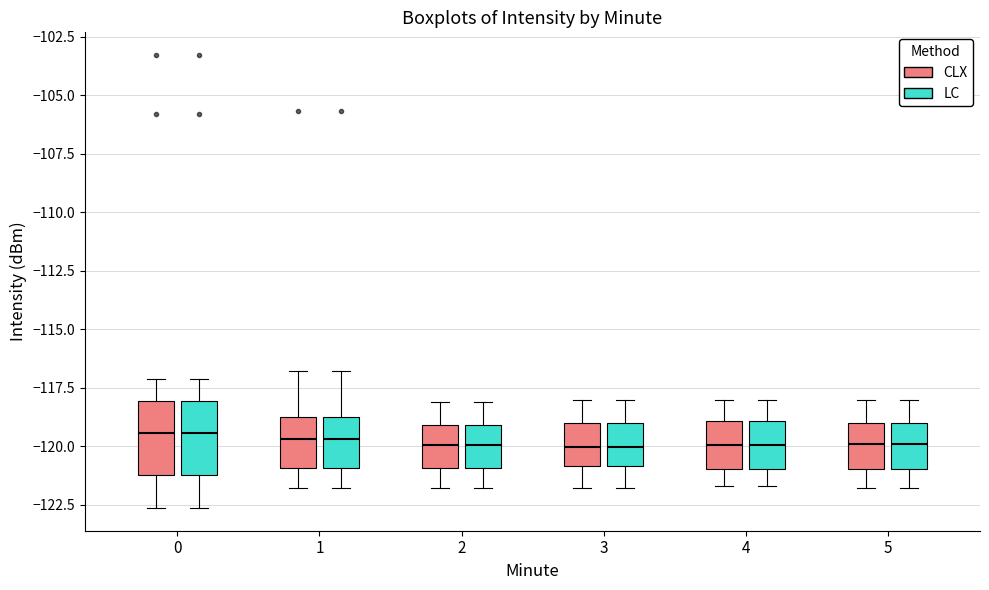

Where is the upper edge of the box for 3 (LC) on the y-axis? The values are not printed on the chart, so give them approximately, as read against the axis.

-119.0